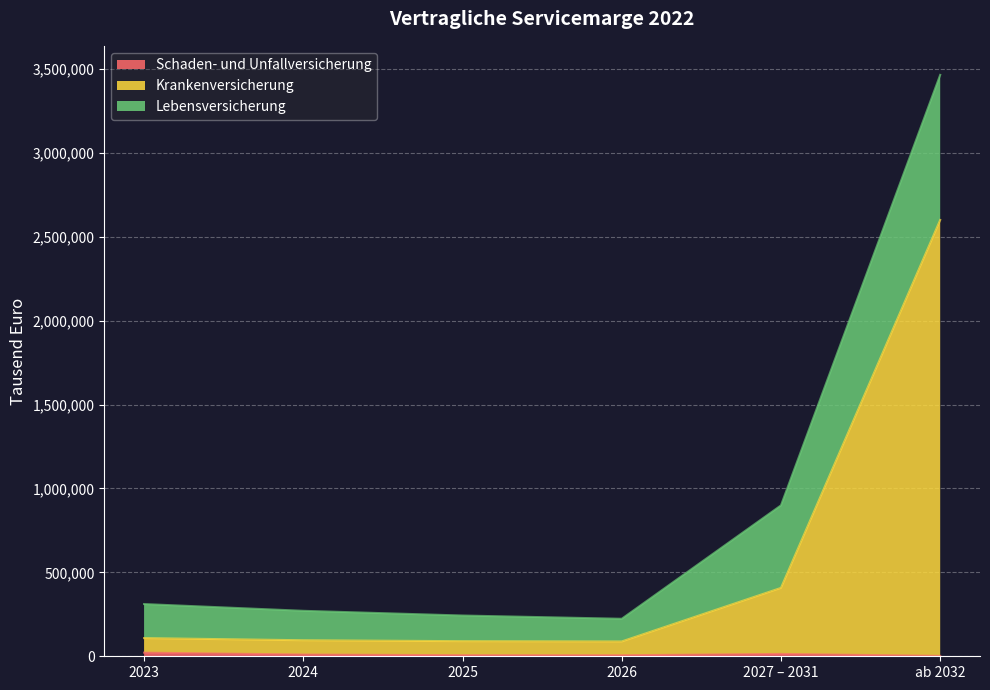

Does the chart display data point markers on the line(s)?

No